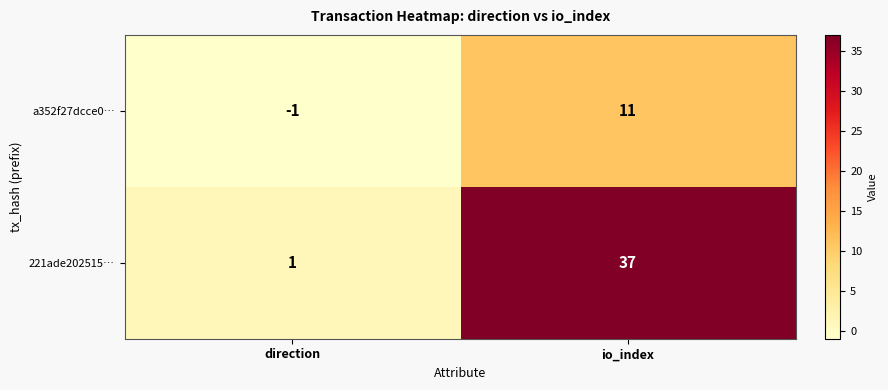

What value does the a352f27dcce0… series have at io_index?

11